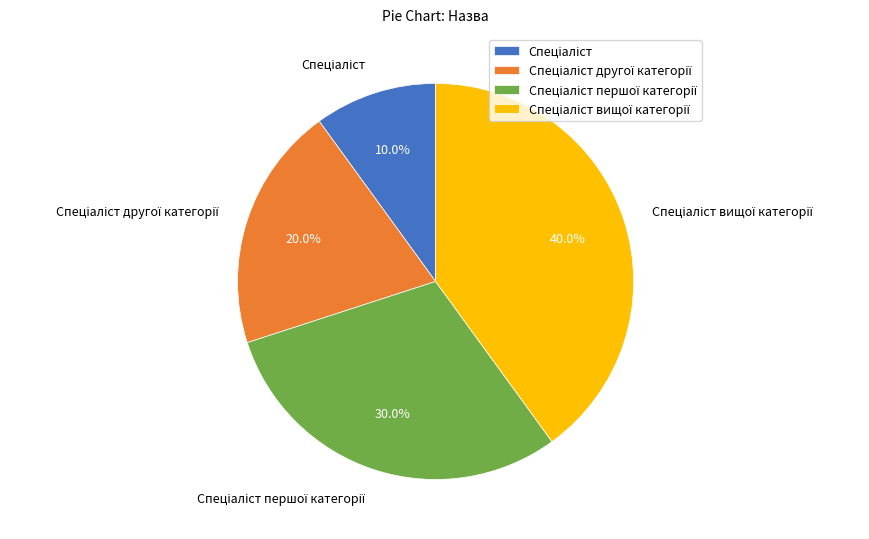

Is there any slice that represents more than half of the pie?

No